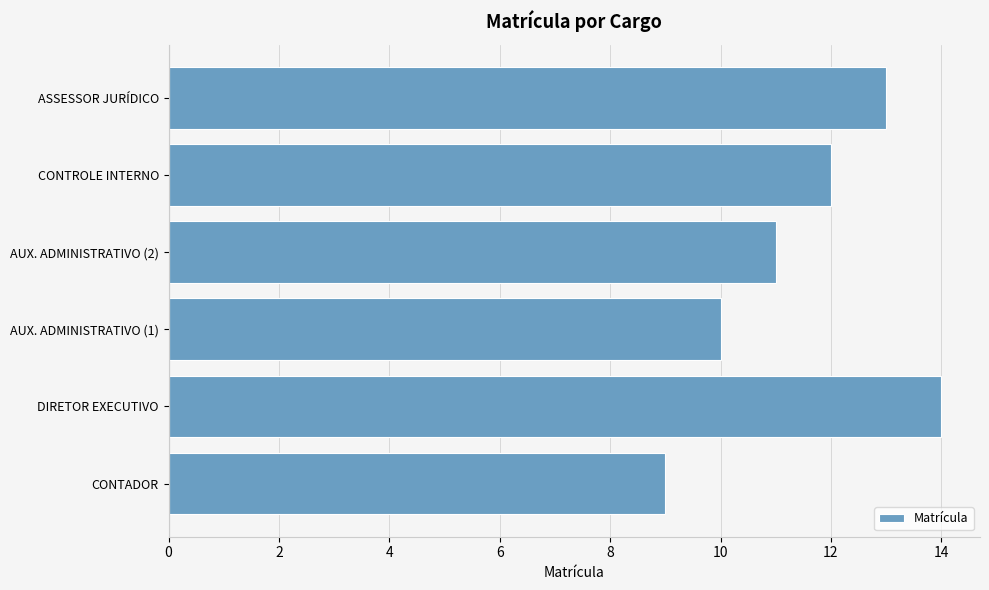

What is the average value?

12